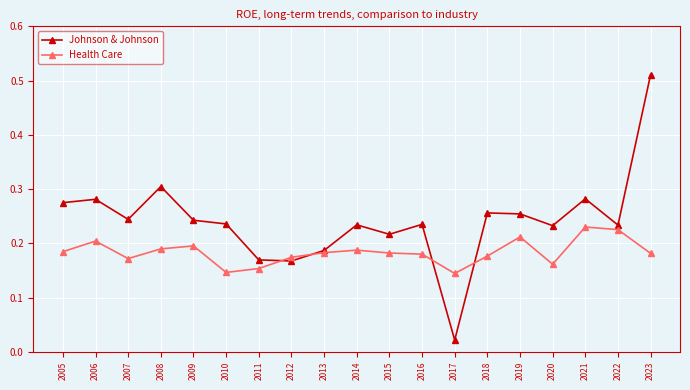

The value of Health Care at 2009 is 0.1. True or false?

False